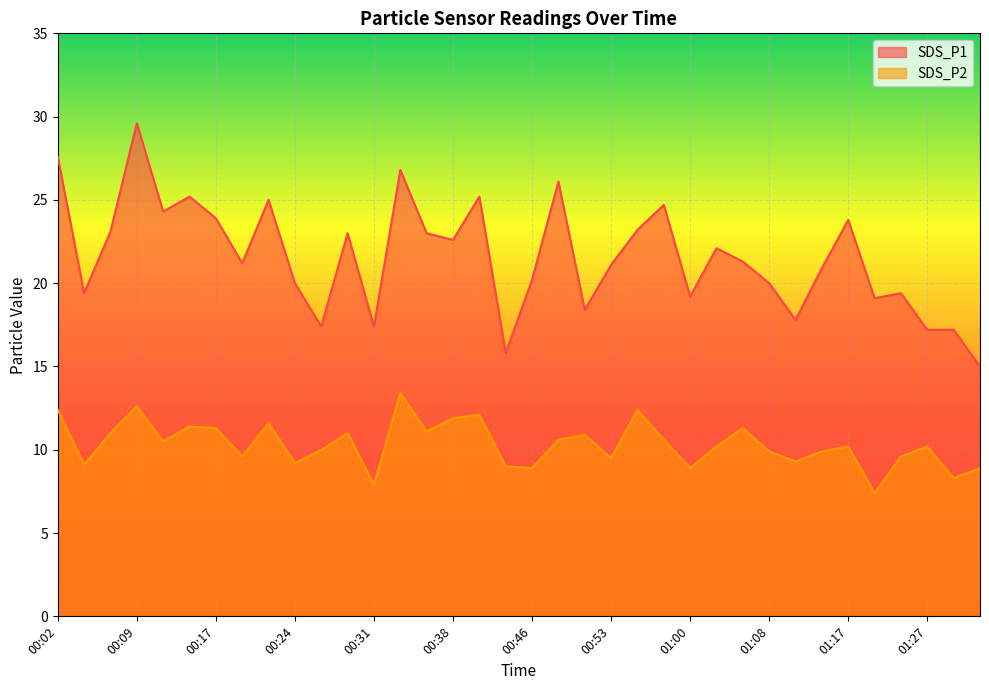

Which series has the widest spread of values?

SDS_P1